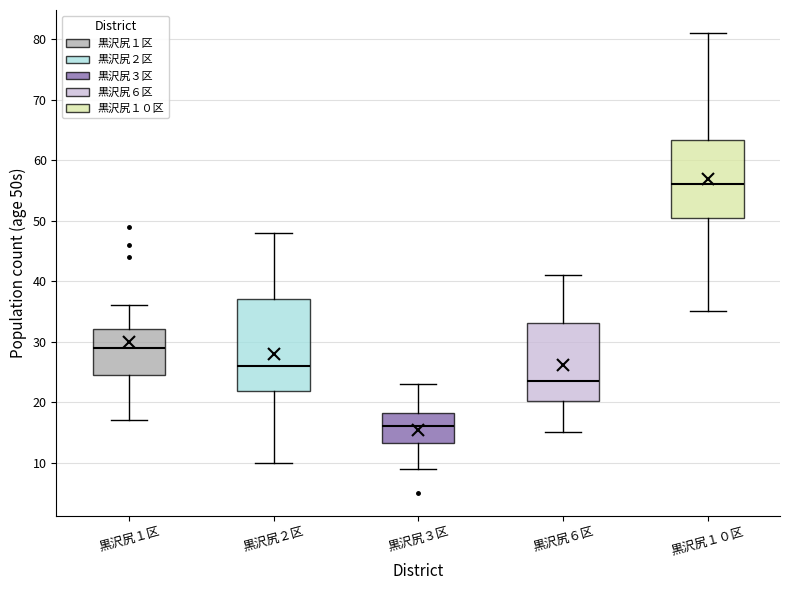

Comparing the boxes themselves (not the whiskers), which one is the tallest?

黒沢尻２区